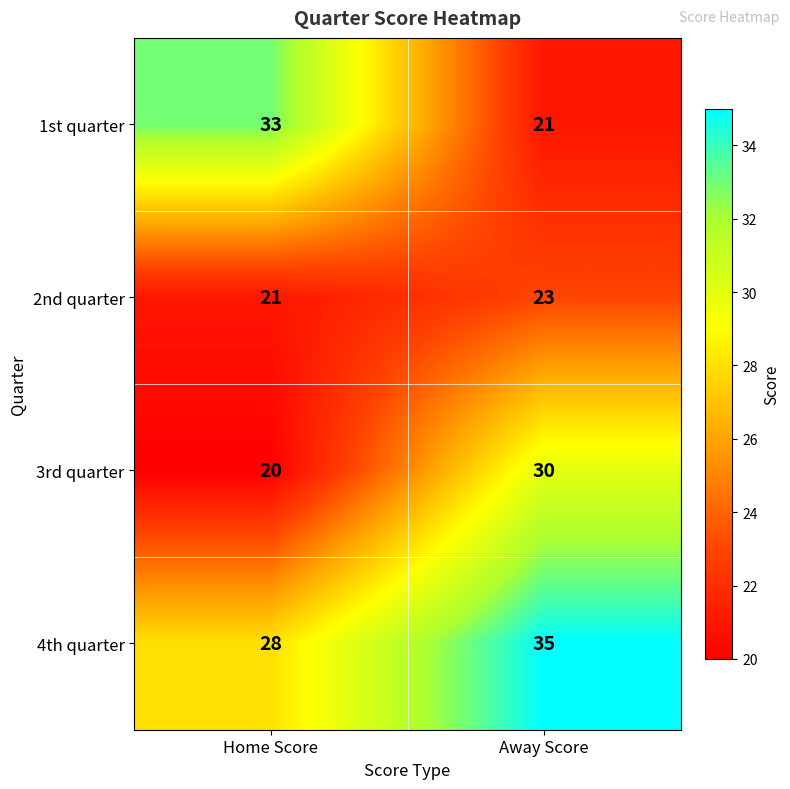

What is the minimum value shown in the chart?

20